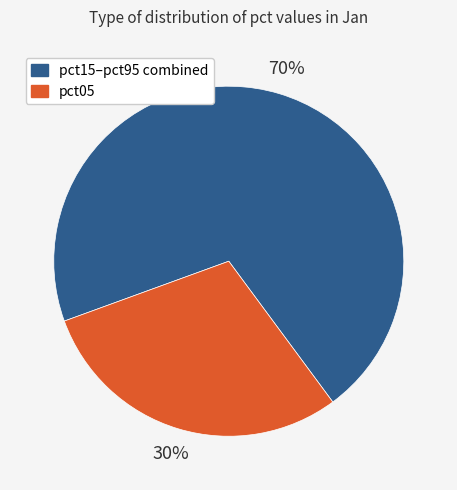

Count the number of slices in the pie.

2